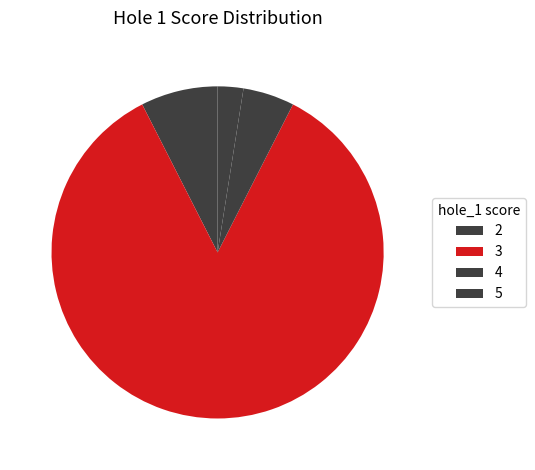

How many segments does this pie chart have?

4